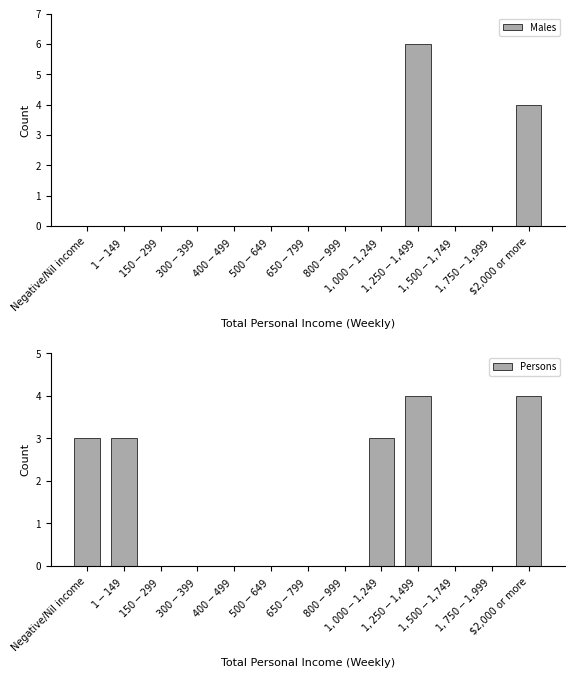

Does the chart contain any negative values?

No